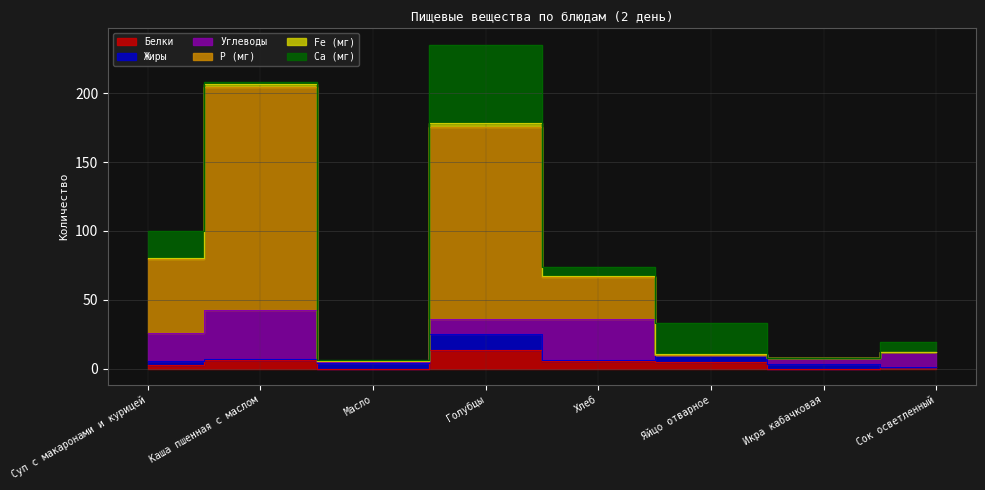

How many values in the Са (мг) series are below 7?

4